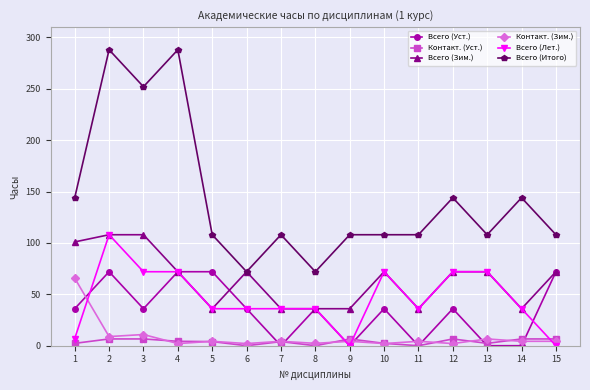

Is the value of Всего (Итого) at 13 greater than the value of Контакт. (Зим.) at 13?

Yes